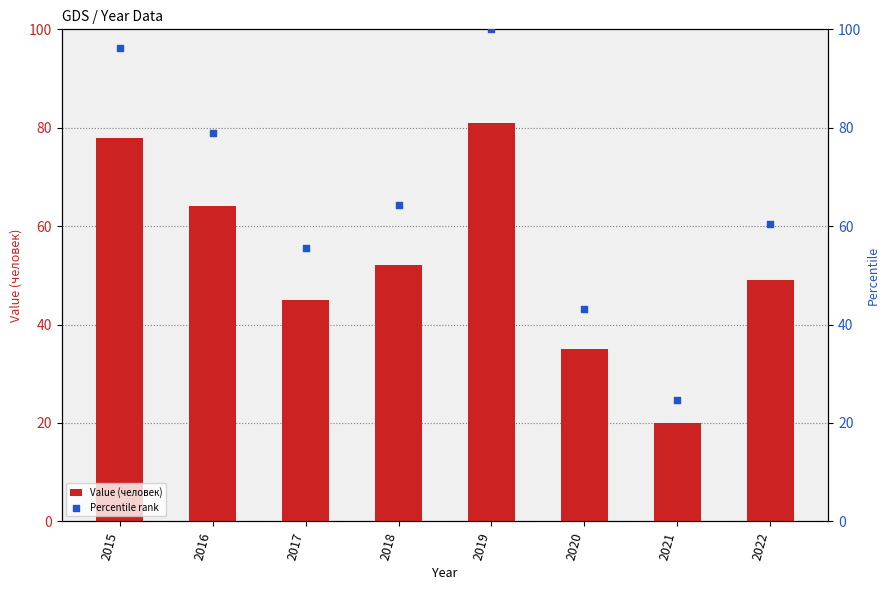

Which series contains the lowest Y value?

Value (человек)